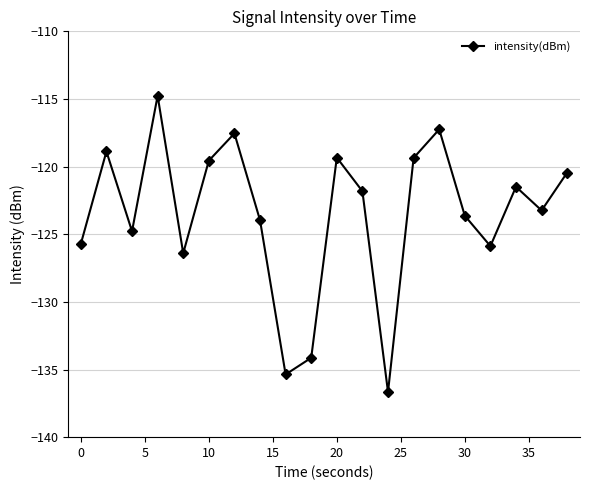

What is the value of the 4th point from the left?

-114.8